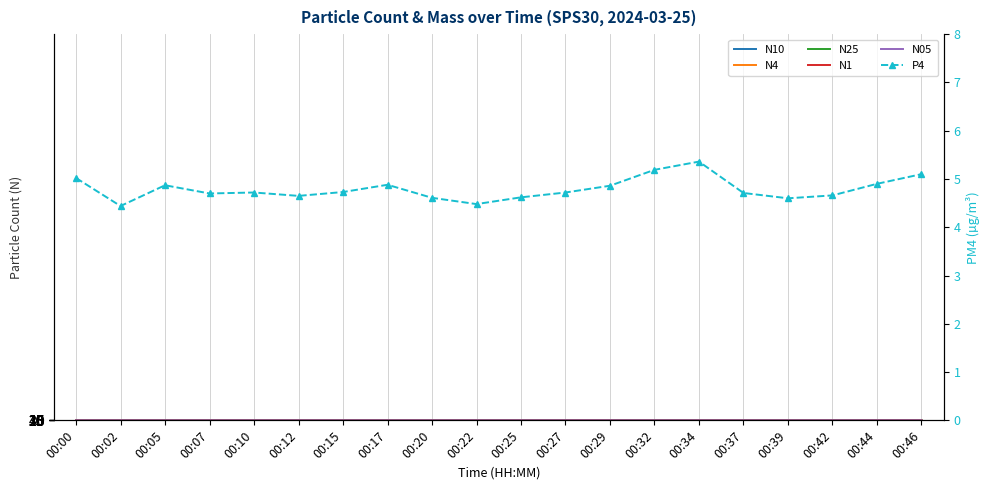

At how many categories does at least one series exceed 15?

20